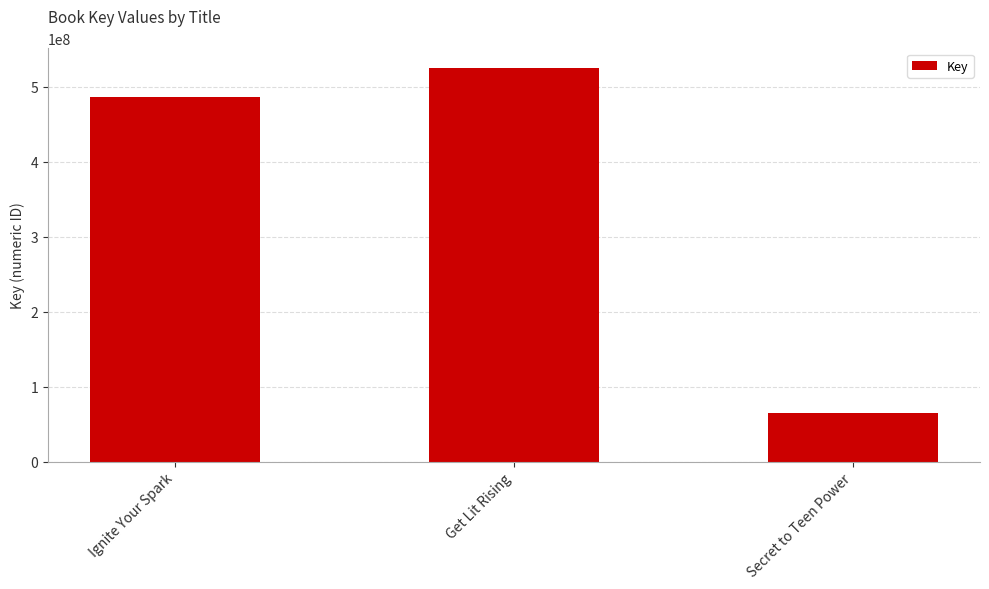

What is the sum of the values at Ignite Your Spark and Get Lit Rising?

1012149235